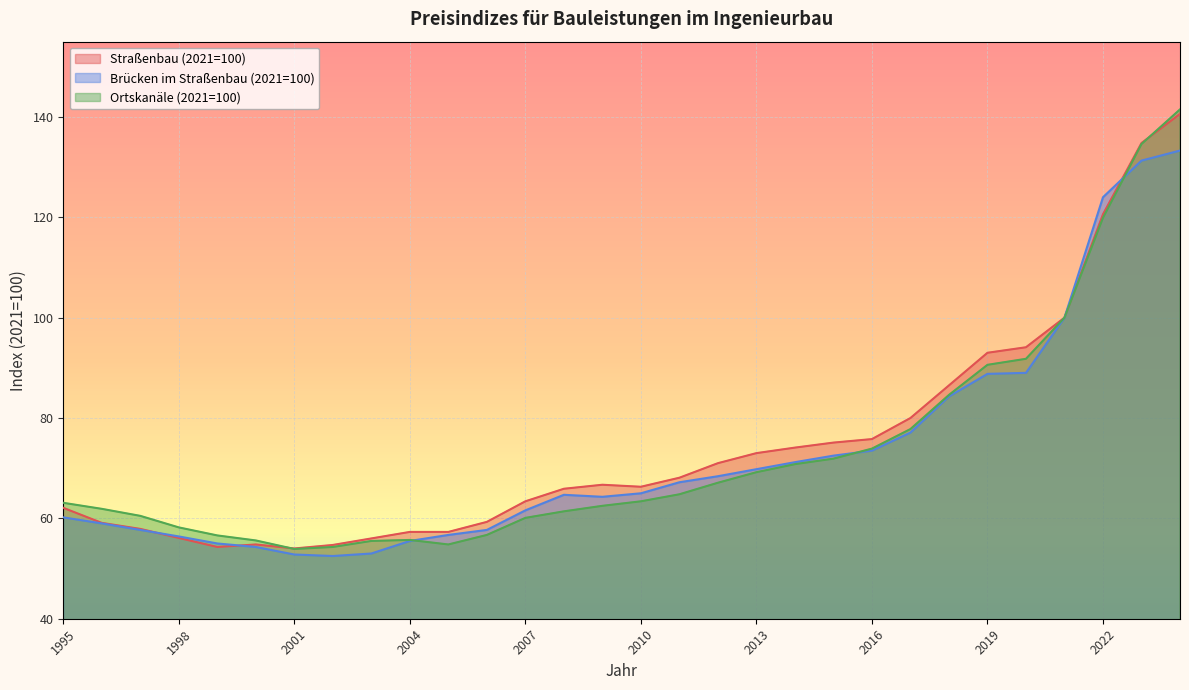

After their last crossing, which series has the higher values: Ortskanäle (2021=100) or Straßenbau (2021=100)?

Ortskanäle (2021=100)